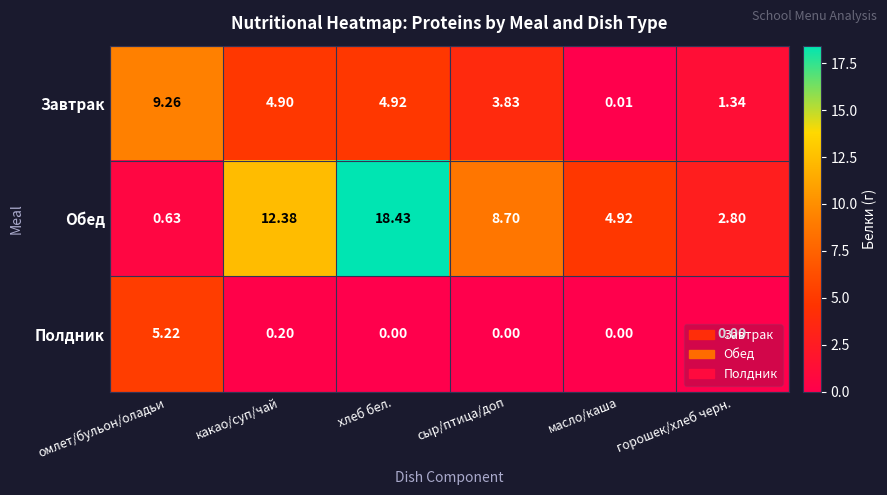

Which series has the widest spread of values?

Обед